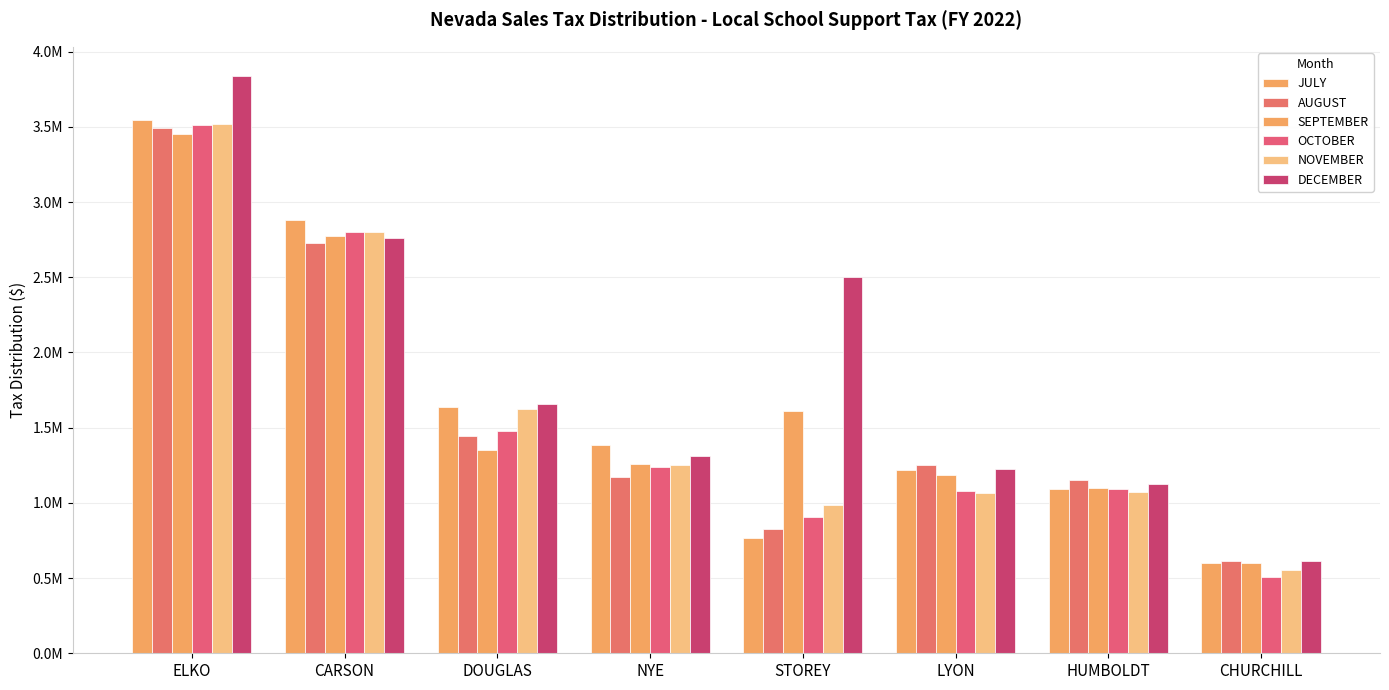

At which category does the chart reach its peak across all series?

ELKO